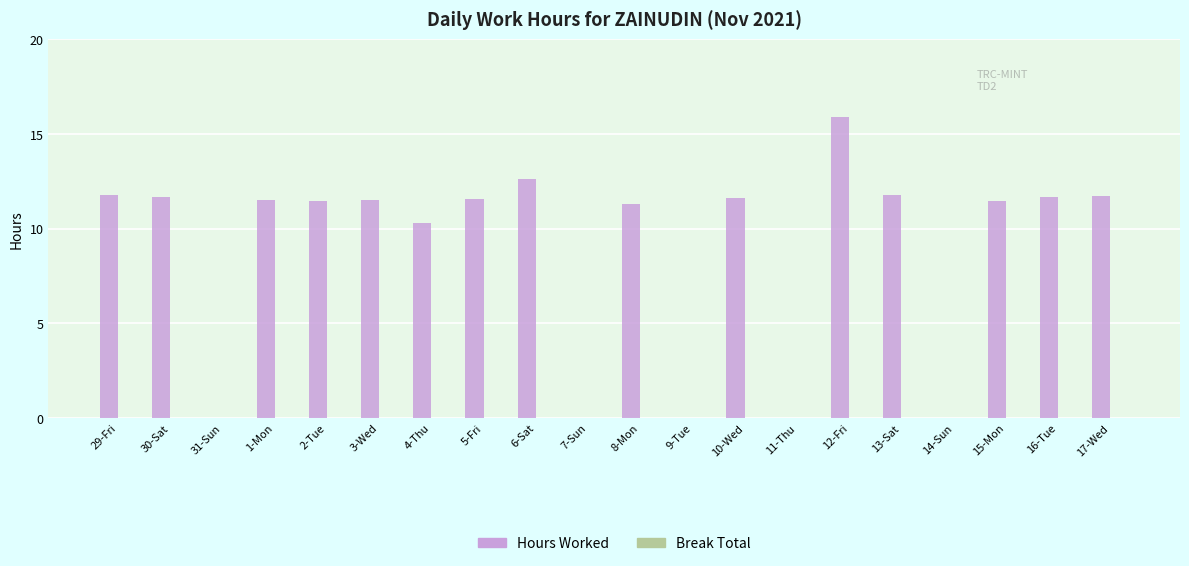

Are the bars horizontal?

No